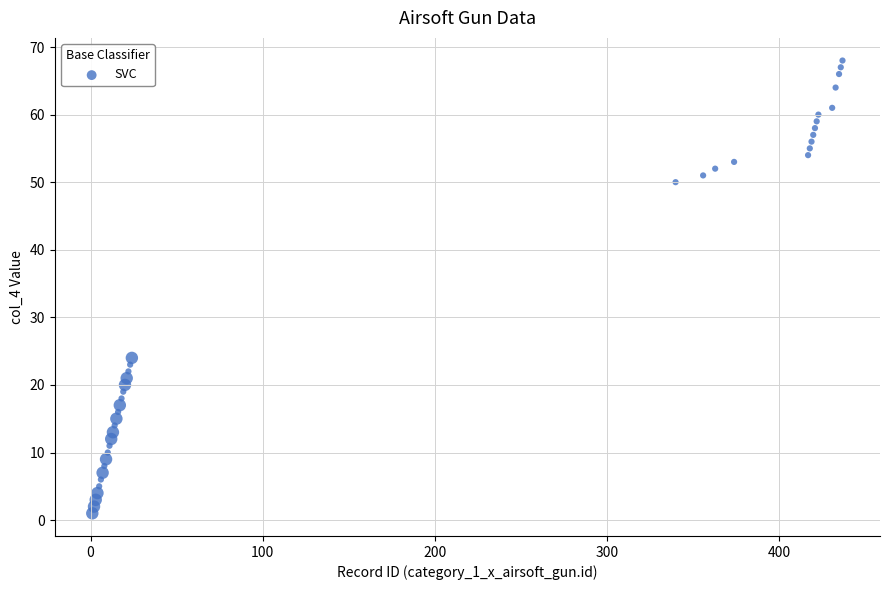

What is the range of X values (max minus min)?

436